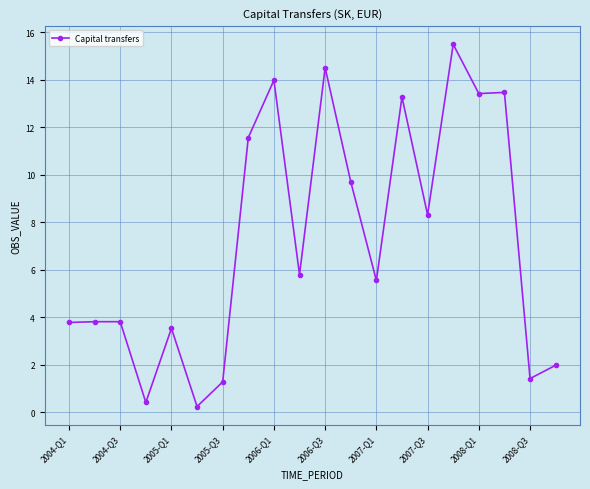

What is the value of the 5th point from the left?

3.5